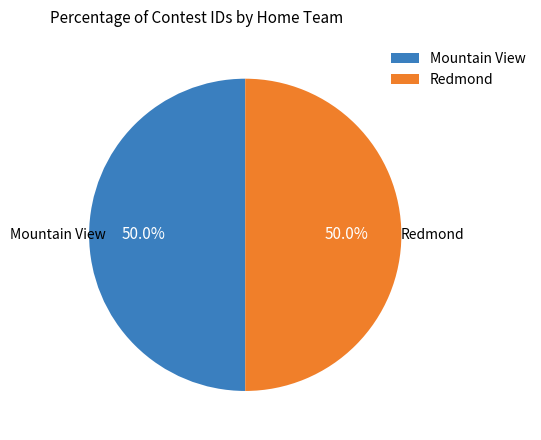

Do Redmond and Mountain View together represent more than half of the pie?

Yes